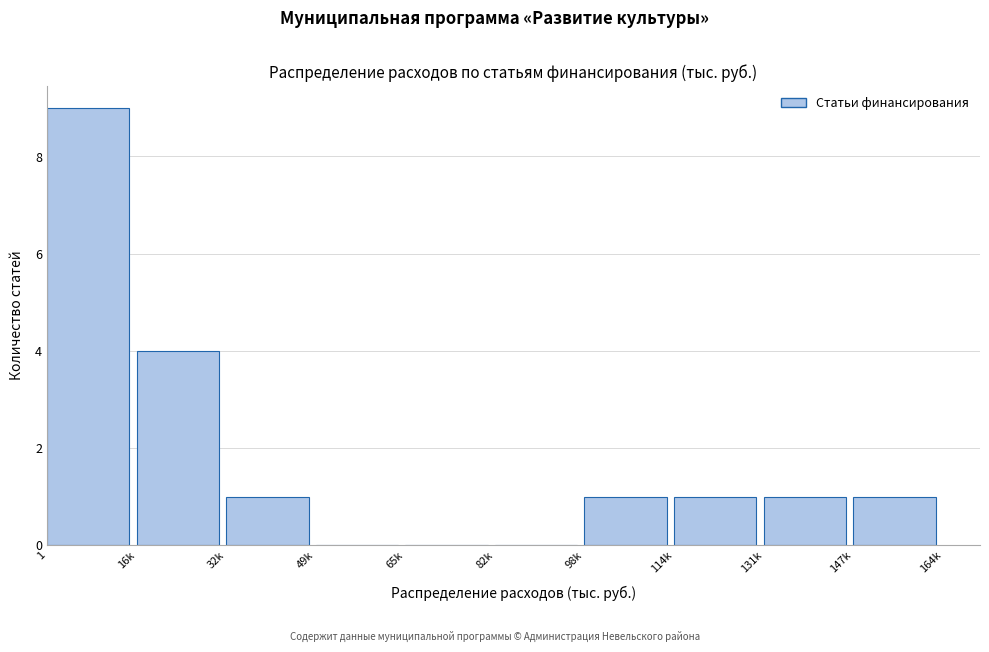

Reading left to right, what are all the values shown in this chart?

1=9	16k=4	32k=1	49k=0	65k=0	82k=0	98k=1	114k=1	131k=1	147k=1